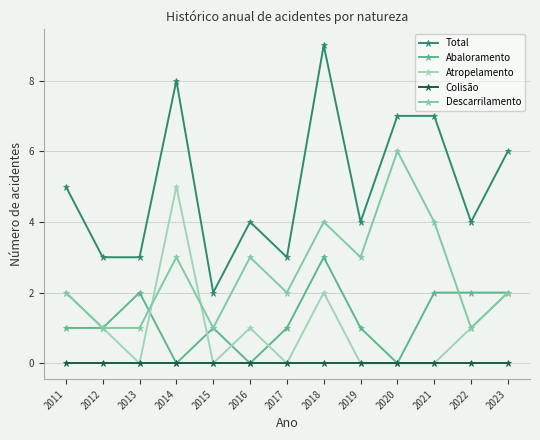

What are all the series names shown in the legend?

Total, Abaloramento, Atropelamento, Colisão, Descarrilamento